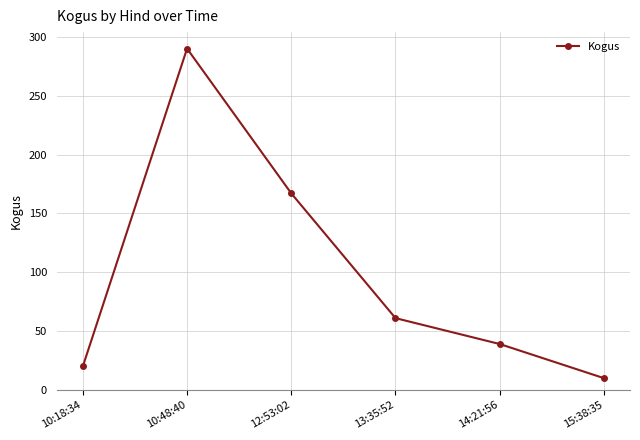

What is the change in value from 12:53:02 to 15:38:35?

-157